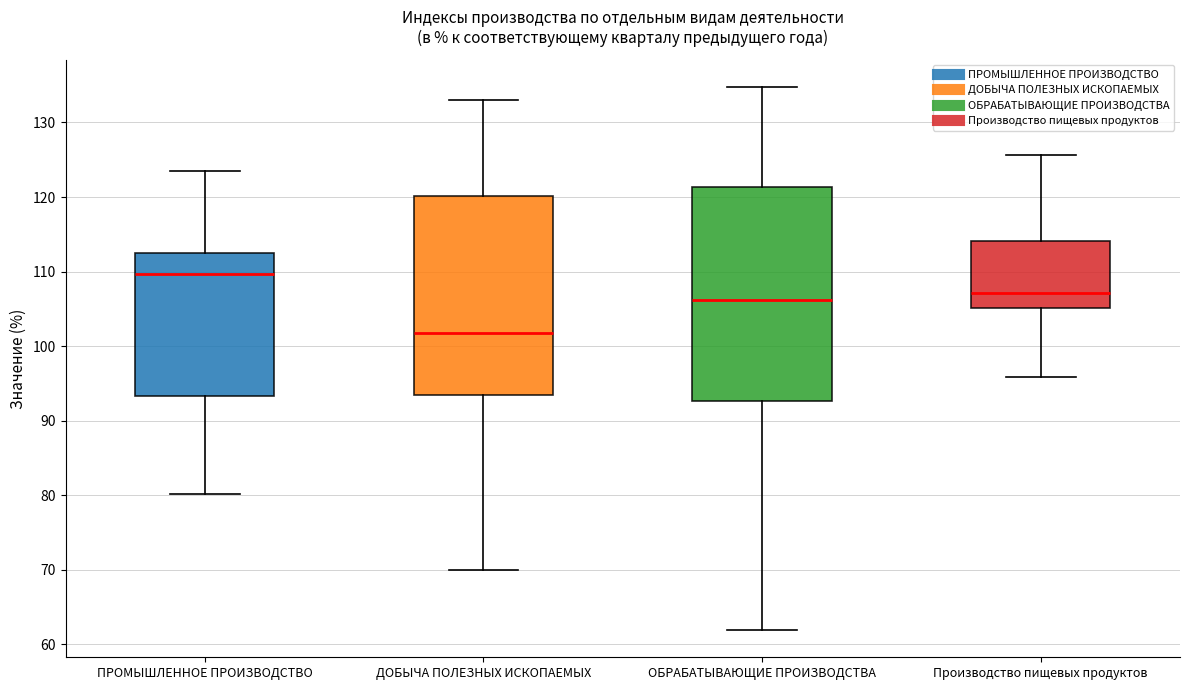

Where does the upper whisker of the box for ОБРАБАТЫВАЮЩИЕ ПРОИЗВОДСТВА end on the y-axis? The values are not printed on the chart, so give them approximately, as read against the axis.

135